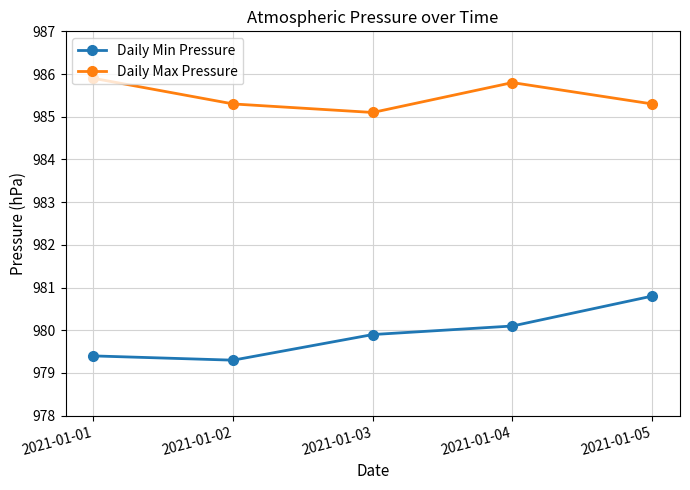

Is the value of Daily Min Pressure at 2021-01-05 greater than the value of Daily Max Pressure at 2021-01-03?

No